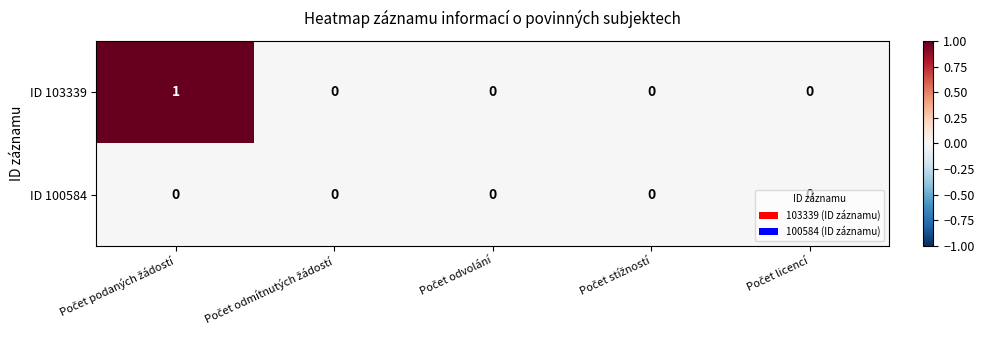

List the series in order of their peak value, lowest first.

ID 100584, ID 103339